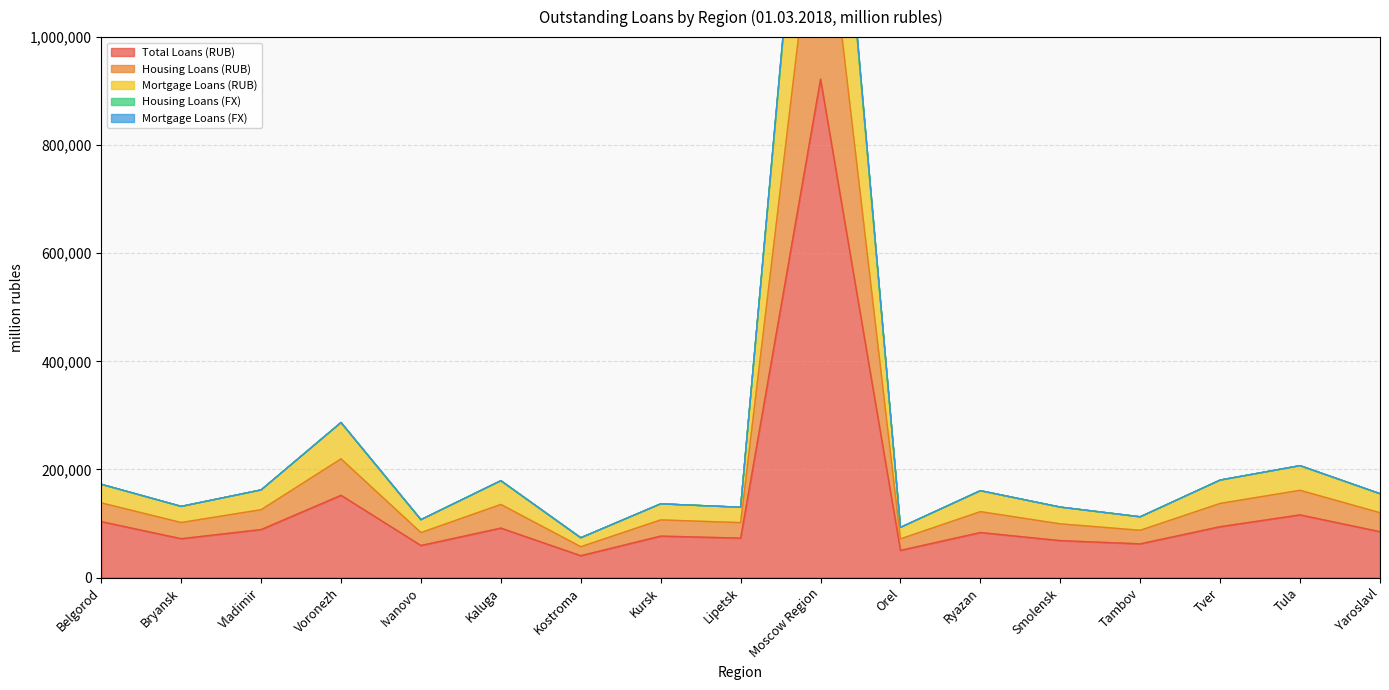

At which category is the sum across all series the highest?

Moscow Region